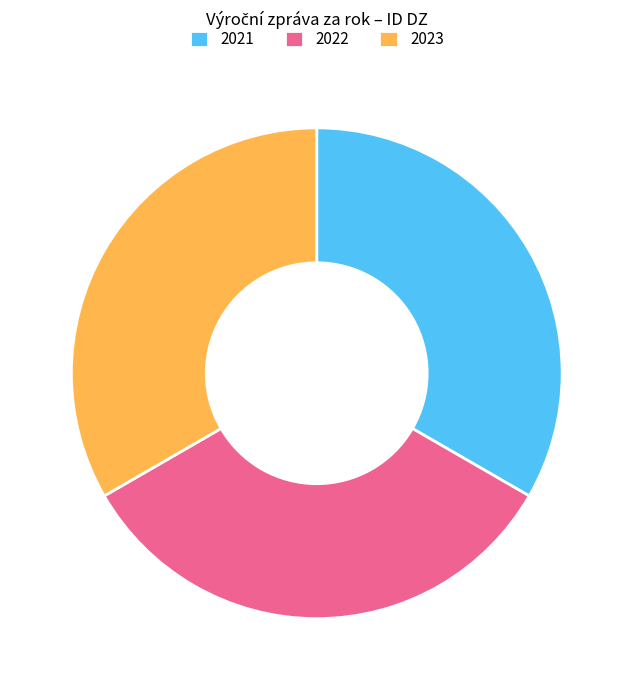

Do 2022 and 2021 together represent more than half of the pie?

Yes